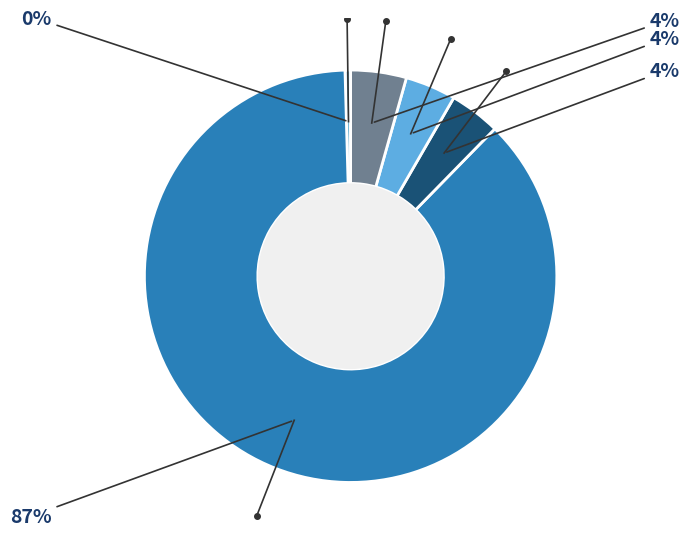

How many segments does this pie chart have?

5